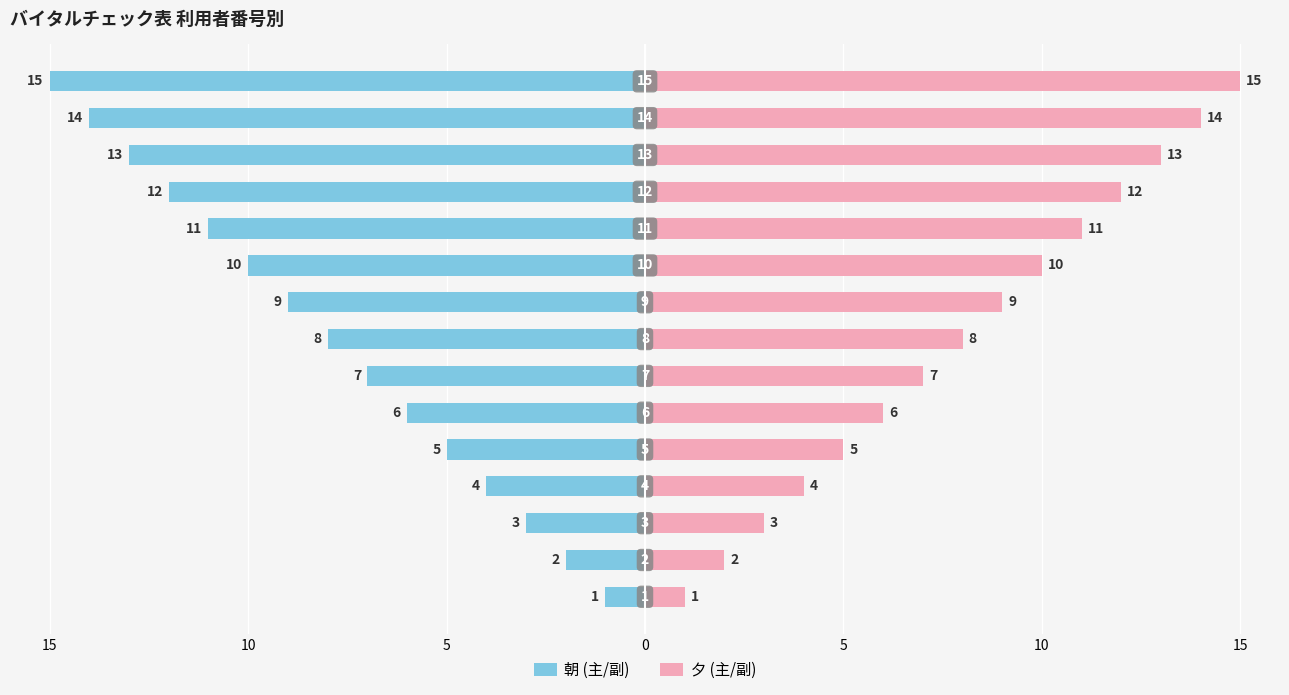

What is the greatest value displayed?

15